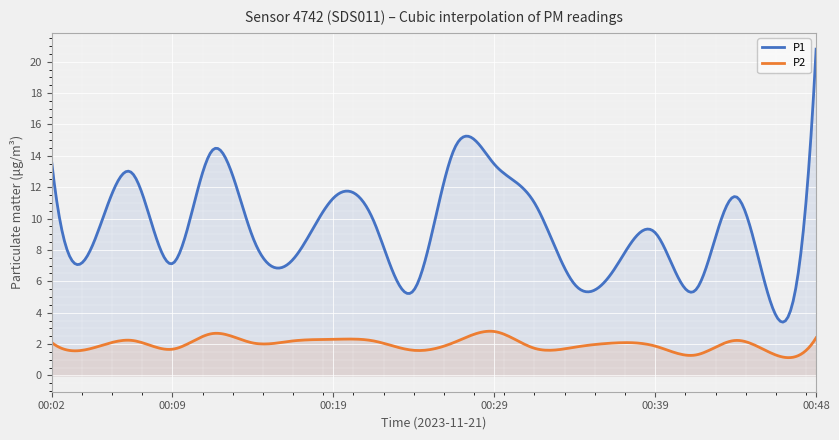

In P1, how many points are higher than both neighbors (excluding endpoints)?

6